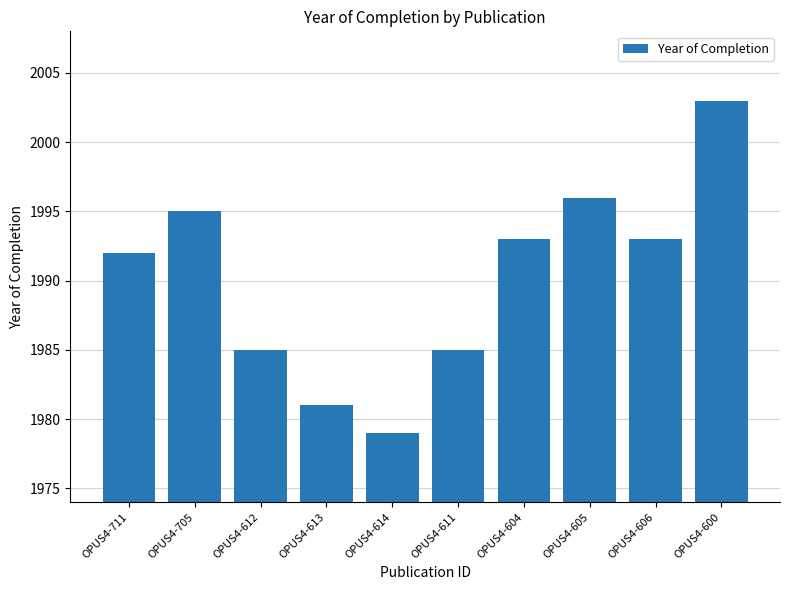

At which label is the value closest to 1991?

OPUS4-711